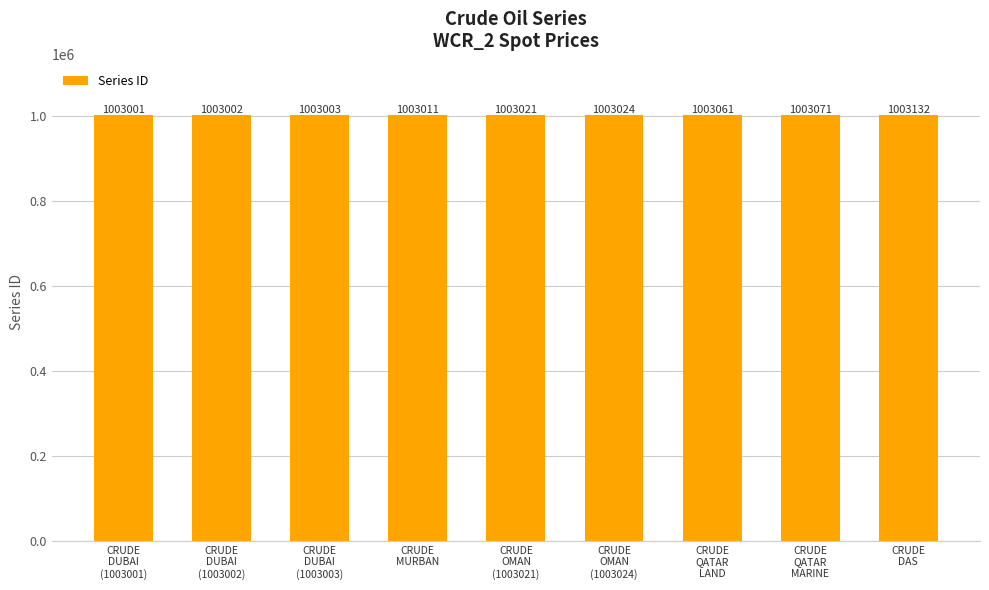

Reading right to left, transcribe all the data shown in this chart.

1003132	1003071	1003061	1003024	1003021	1003011	1003003	1003002	1003001